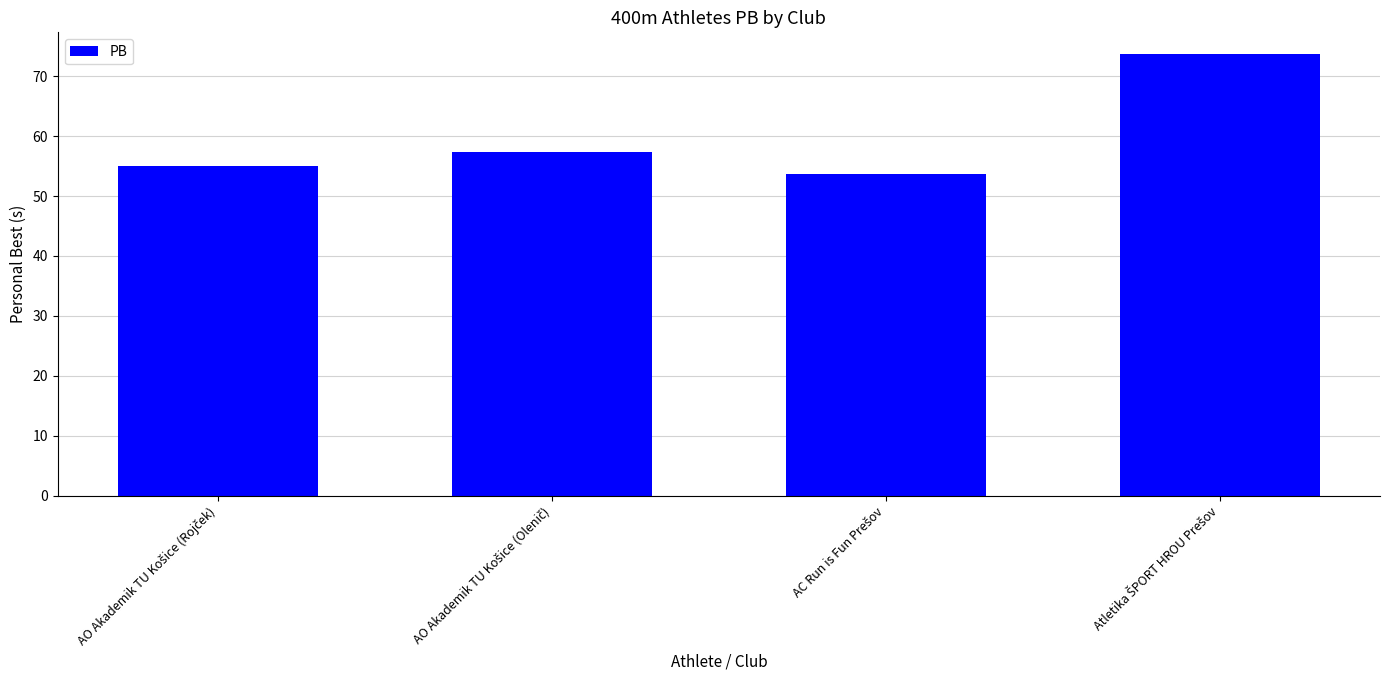

What is the greatest value displayed?

73.6